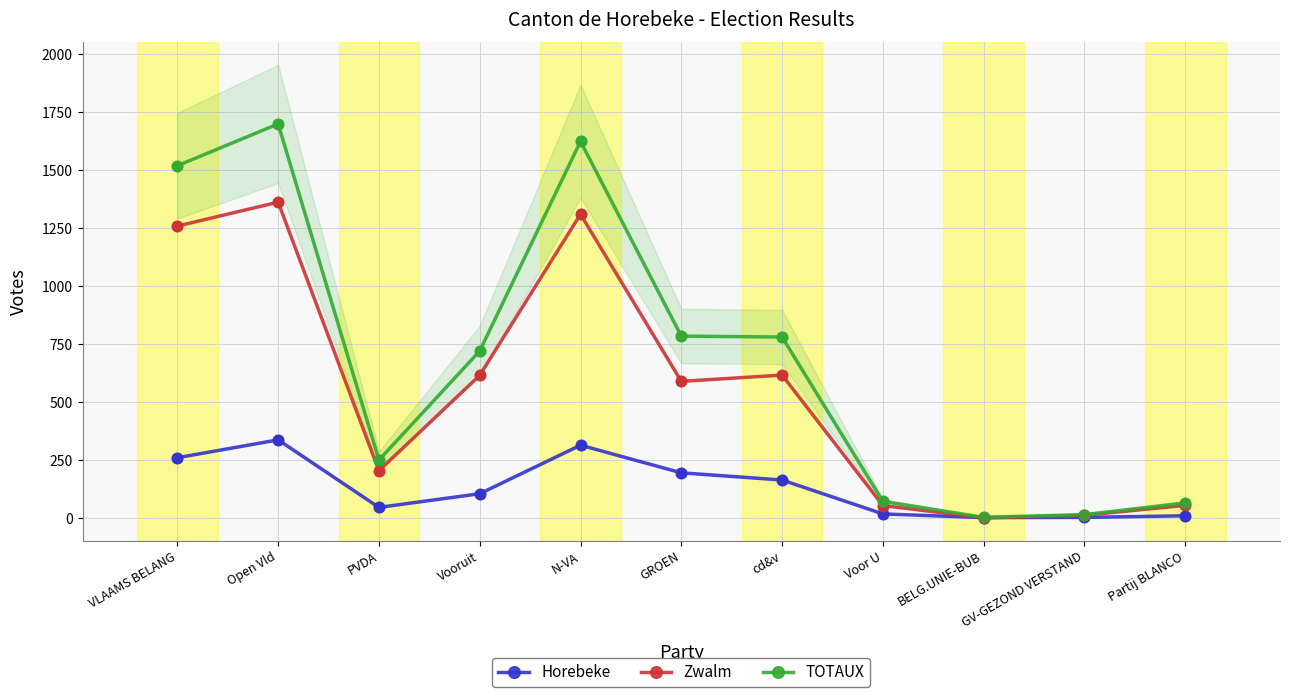

At how many categories does at least one series exceed 359?

6